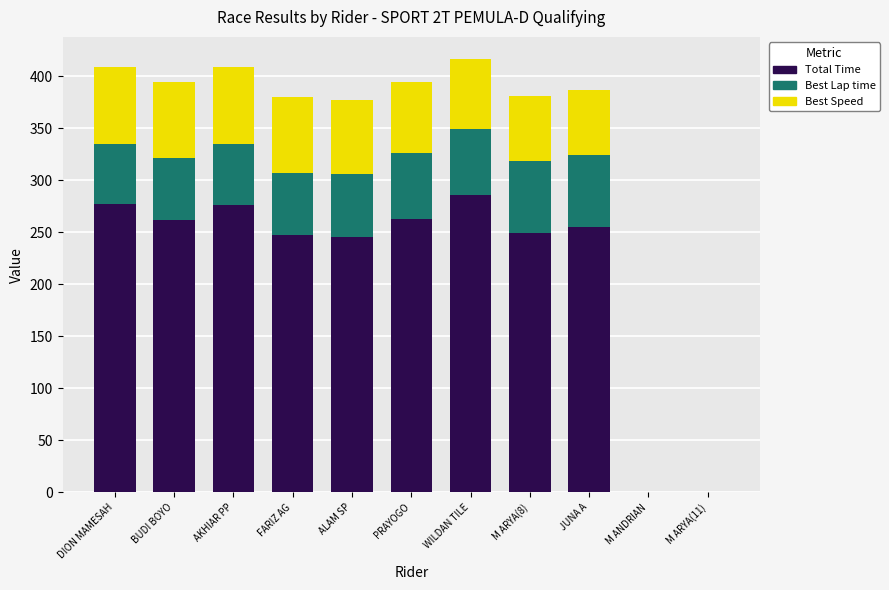

What value does the Total Time series have at BUDI BOYO?

262.1